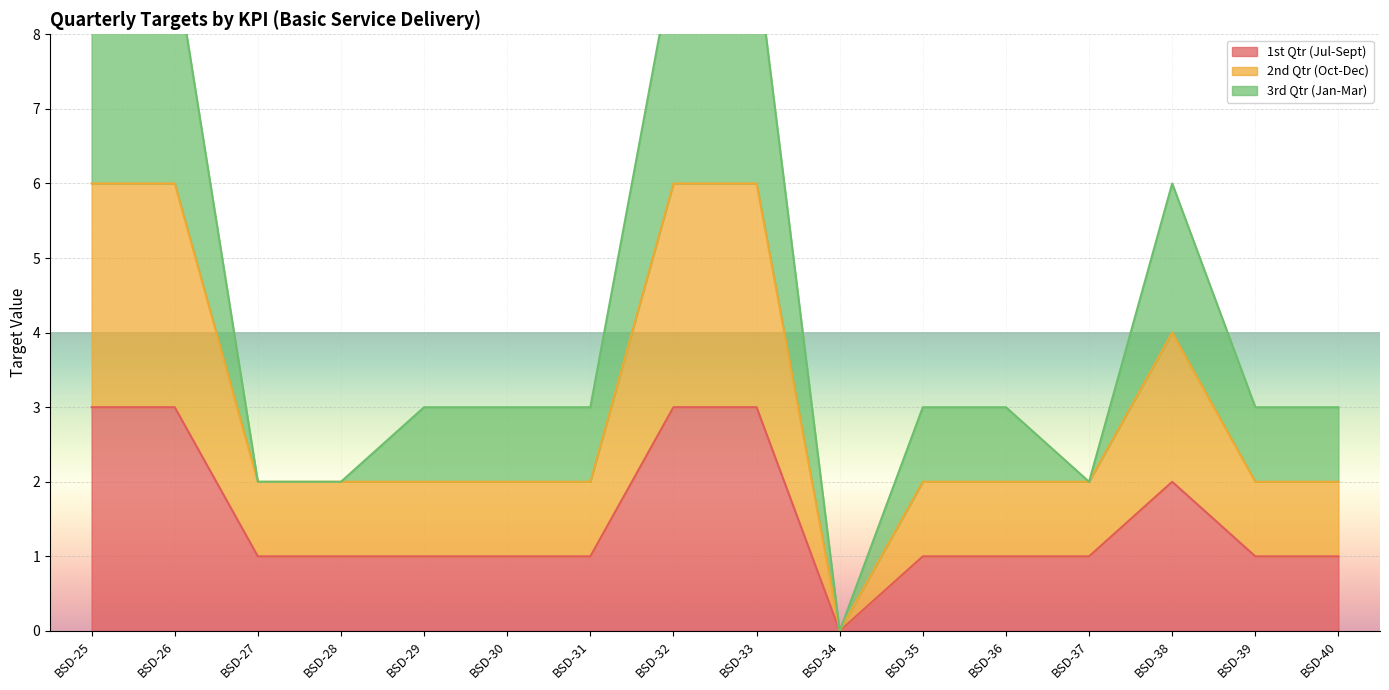

True or false: 1st Qtr (Jul-Sept) has more than 2 points higher than both neighbors.

False